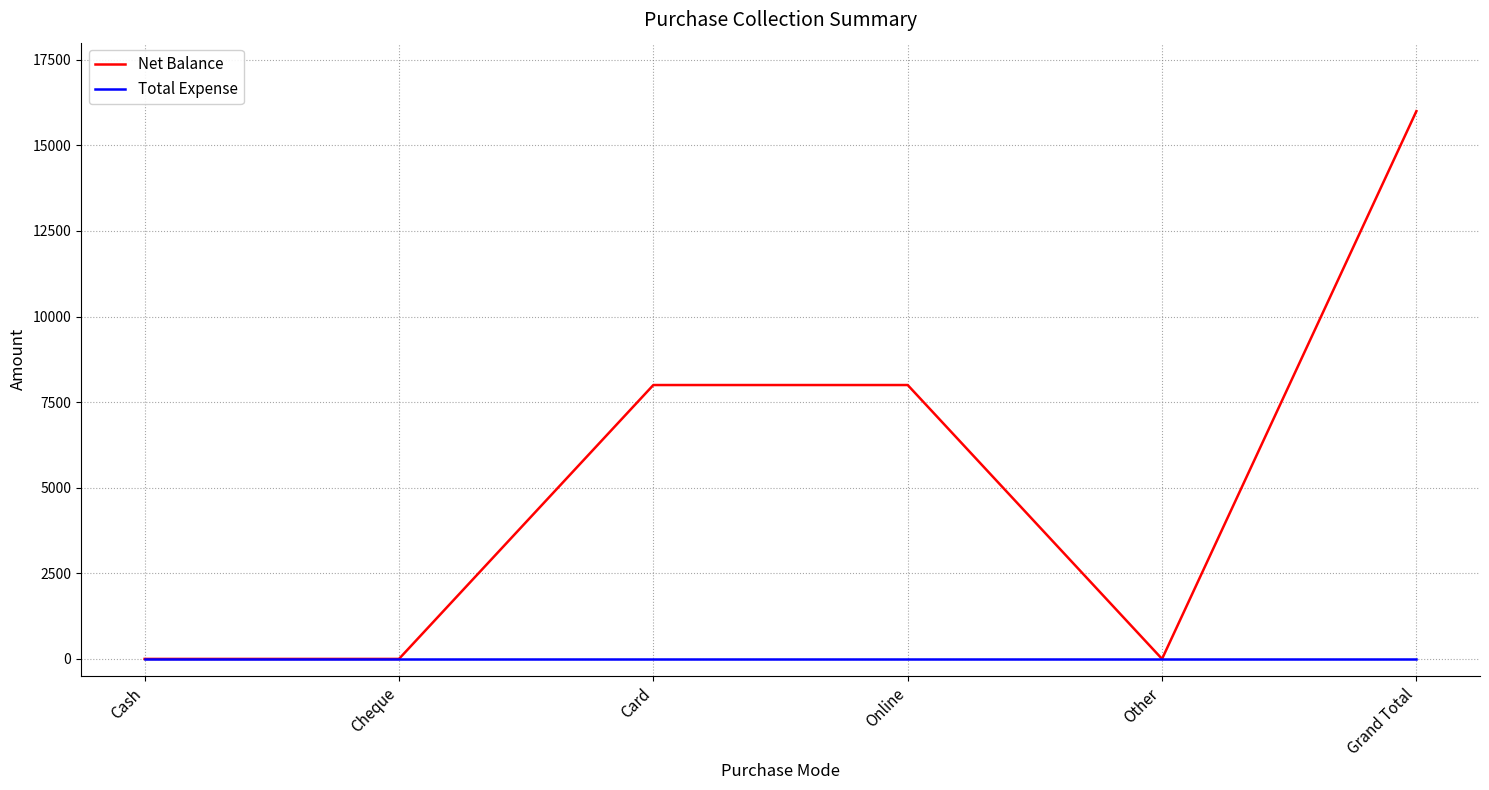

Is the value of Total Expense at Card greater than the value of Net Balance at Grand Total?

No